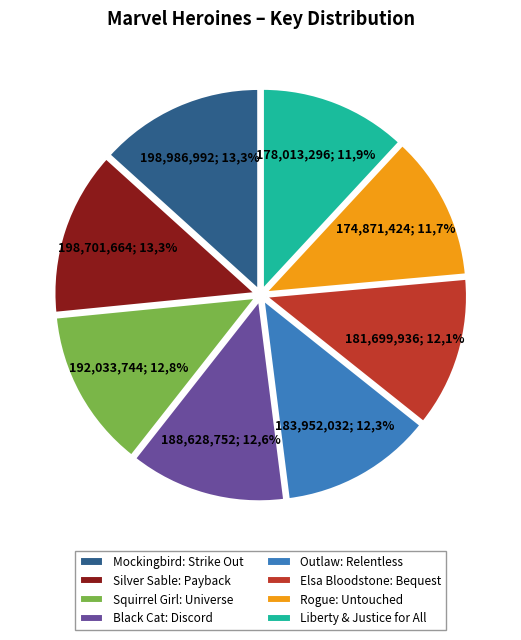

Count the number of slices in the pie.

8